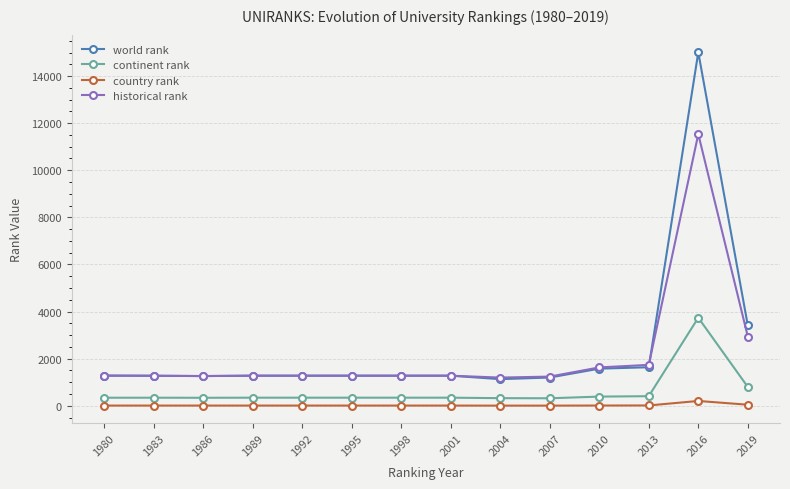

What is the total value across all series at 1983?

2902